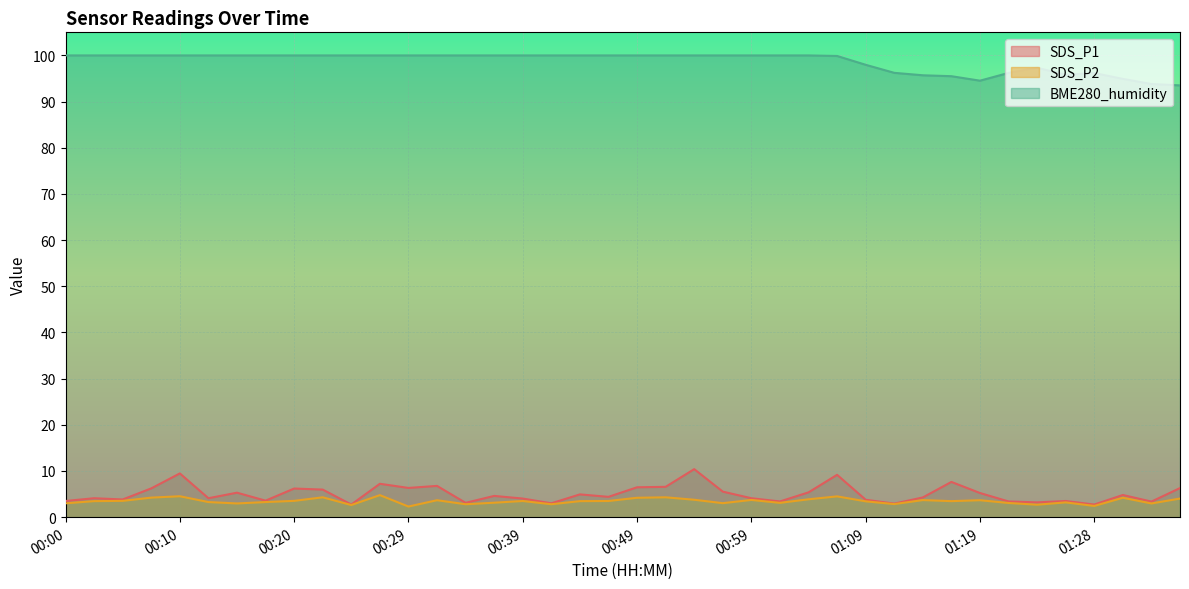

What is the total value across all series at 00:39?

107.5